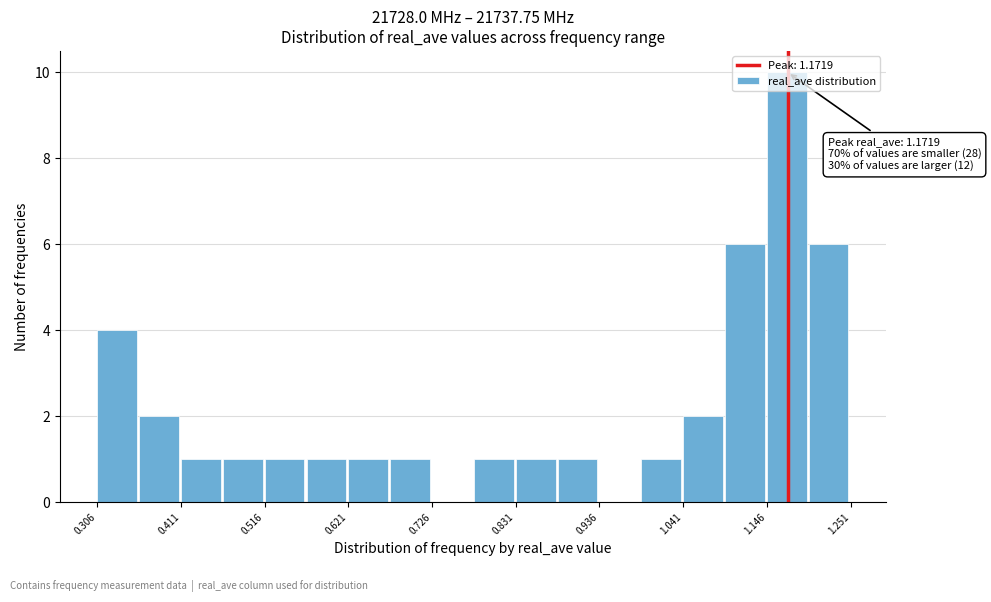

Read against the x-axis, roughly where is the centre of the tallest bar?

1.18